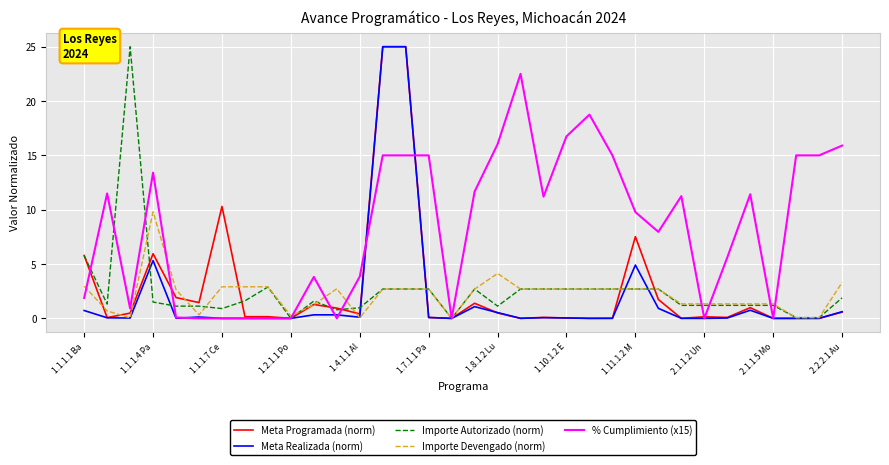

Which series has the largest total across all categories?

% Cumplimiento (x15)